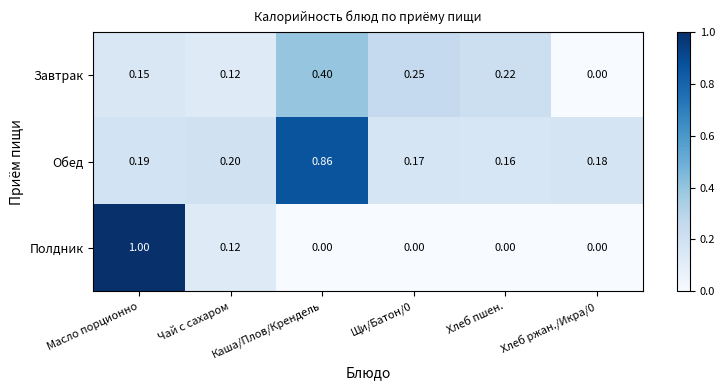

Which label corresponds to the largest value in the chart?

Масло порционно